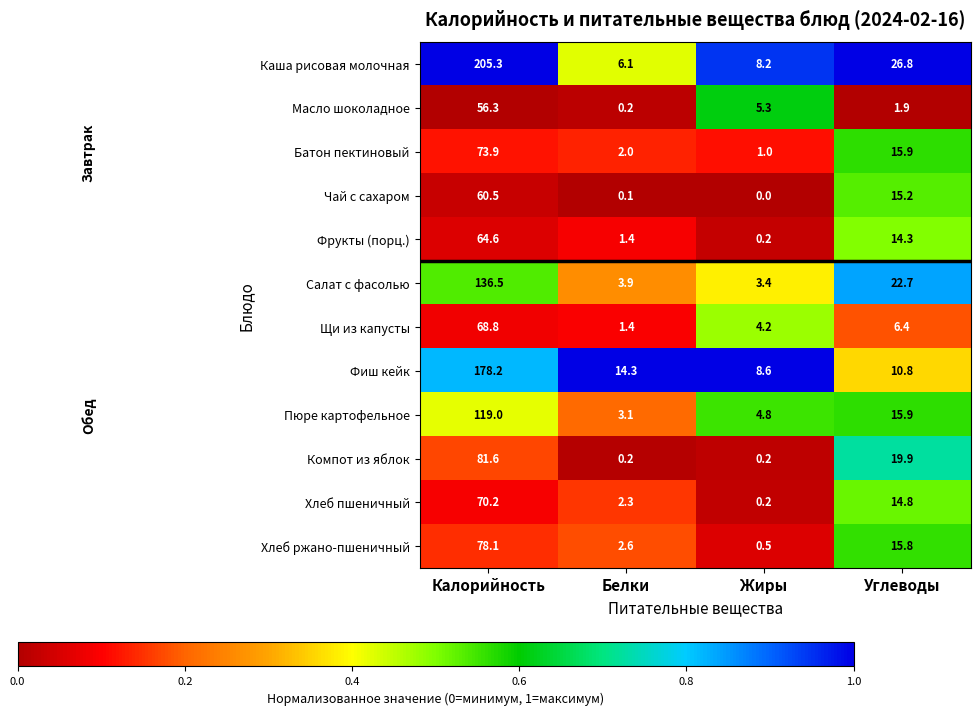

At how many categories does at least one series exceed 0?

4